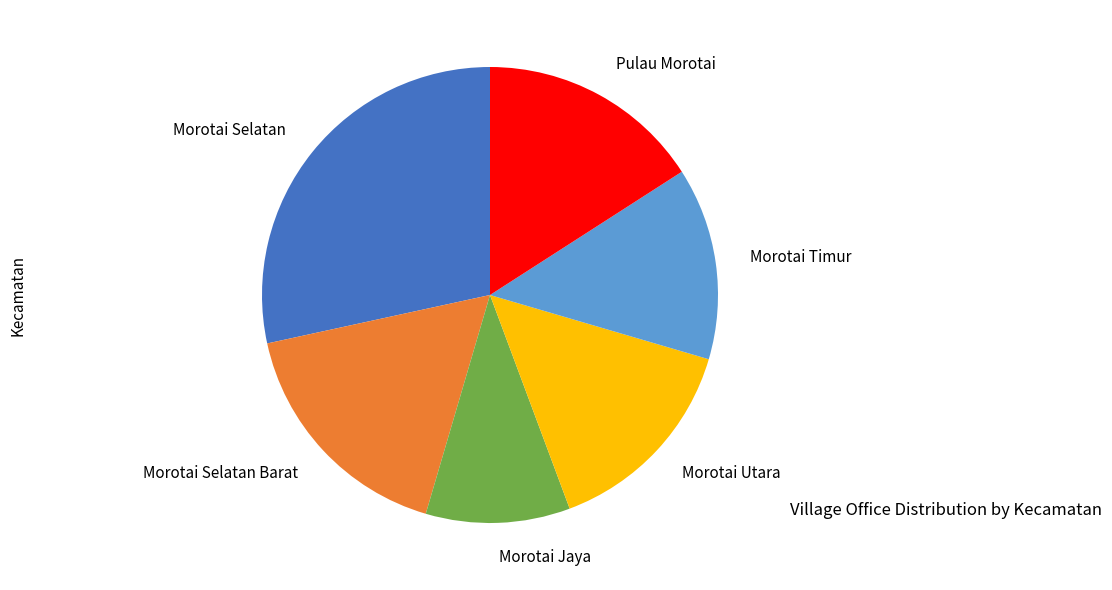

Is the sum of Morotai Utara and Morotai Selatan Barat greater than half?

No